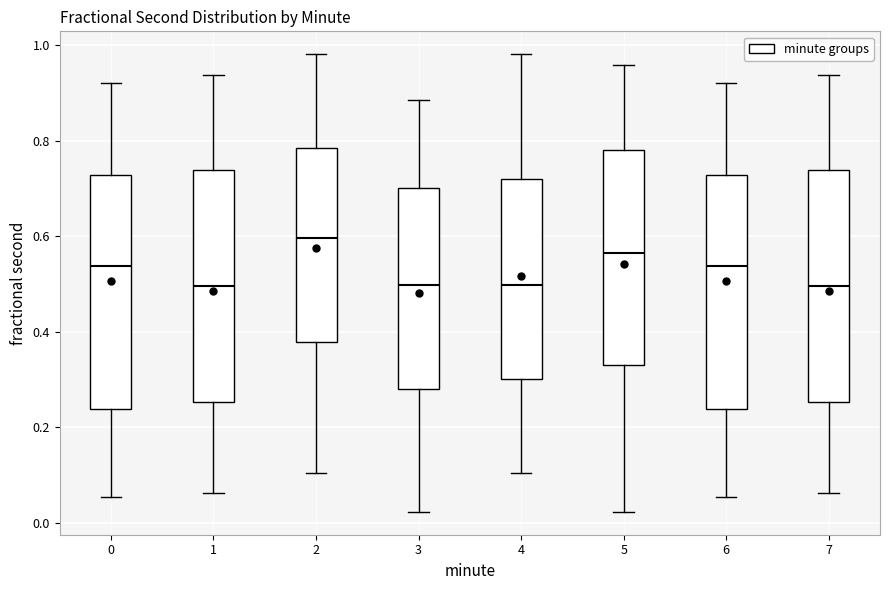

Reading left to right, transcribe this box plot: for each box, give where its median line is, the range the box spans, and where its two whiskers end, as read against the y-axis. The values are not printed on the chart, so give them approximately, as read against the axis.

0: median 0.54, box 0.24 to 0.72, whiskers 0.06 to 0.92
1: median 0.50, box 0.26 to 0.74, whiskers 0.06 to 0.94
2: median 0.60, box 0.38 to 0.78, whiskers 0.10 to 0.98
3: median 0.50, box 0.28 to 0.70, whiskers 0.02 to 0.88
4: median 0.50, box 0.30 to 0.72, whiskers 0.10 to 0.98
5: median 0.56, box 0.32 to 0.78, whiskers 0.02 to 0.96
6: median 0.54, box 0.24 to 0.72, whiskers 0.06 to 0.92
7: median 0.50, box 0.26 to 0.74, whiskers 0.06 to 0.94